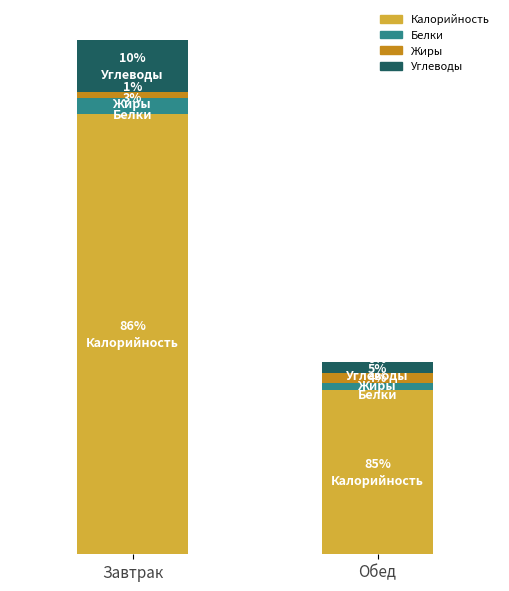

What value does the Белки series have at Обед?

2.9